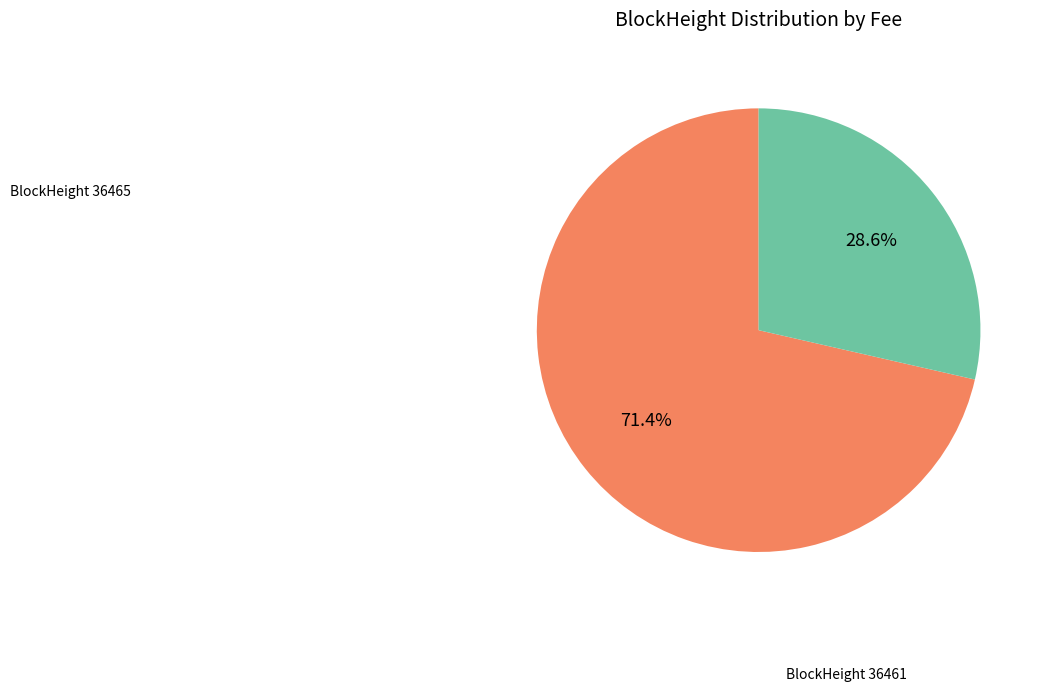

To the nearest percent, what is the difference between the largest and smallest slice percentages?

43%